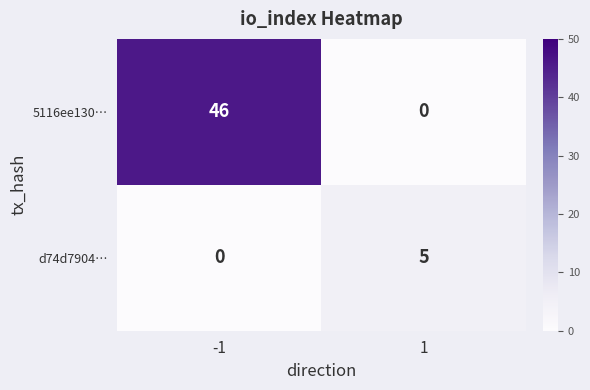

What is the highest value of the 5116ee130… series?

46